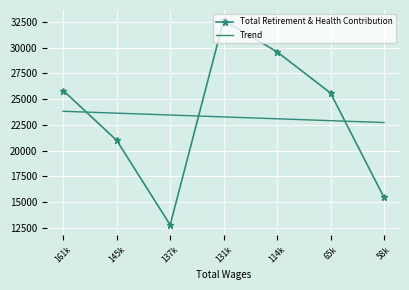

Where does the Trend series first go above 23263?

161k